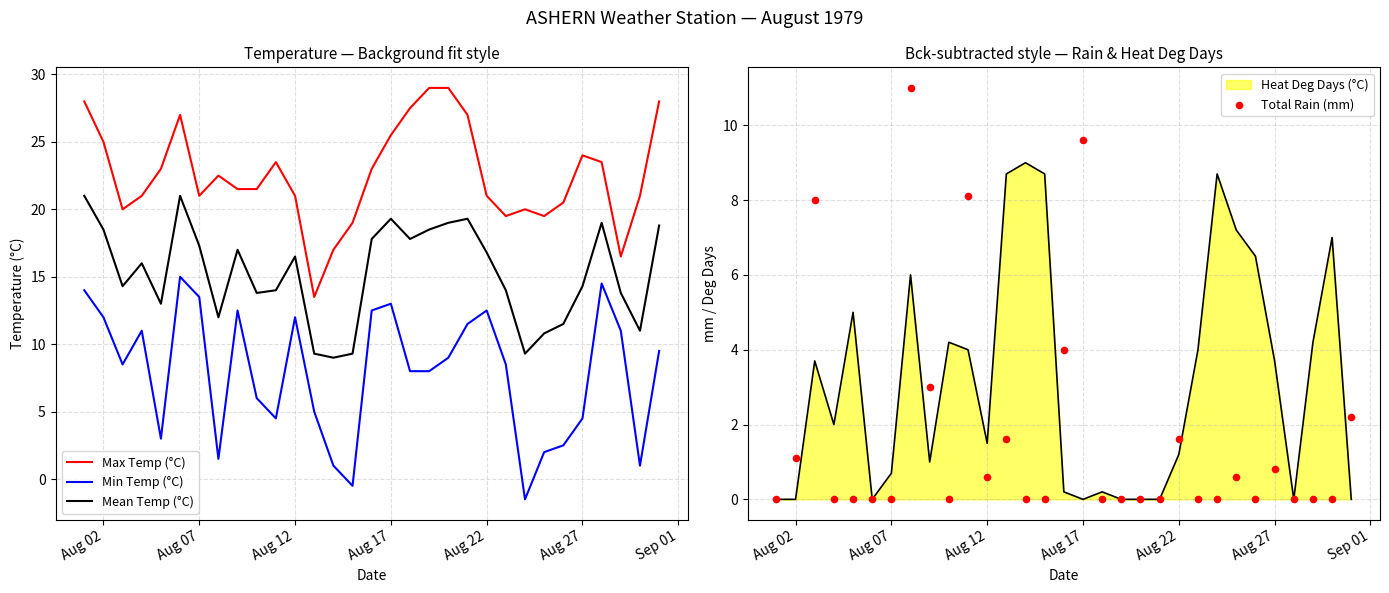

True or false: Heat Deg Days (°C) has a value of 3.7 at Aug 27.

True